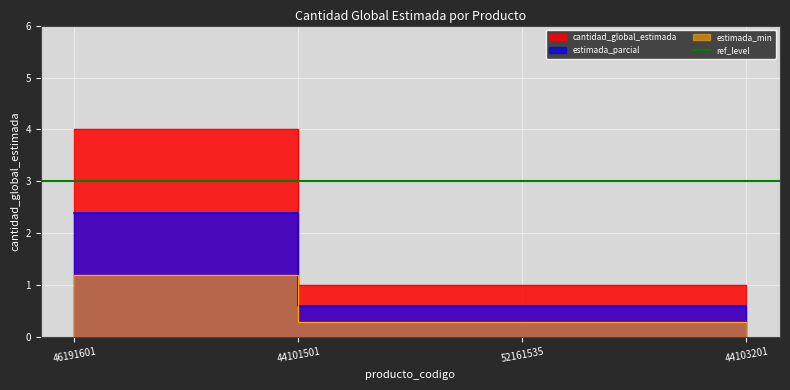

Which label corresponds to the smallest value in the chart?

44101501